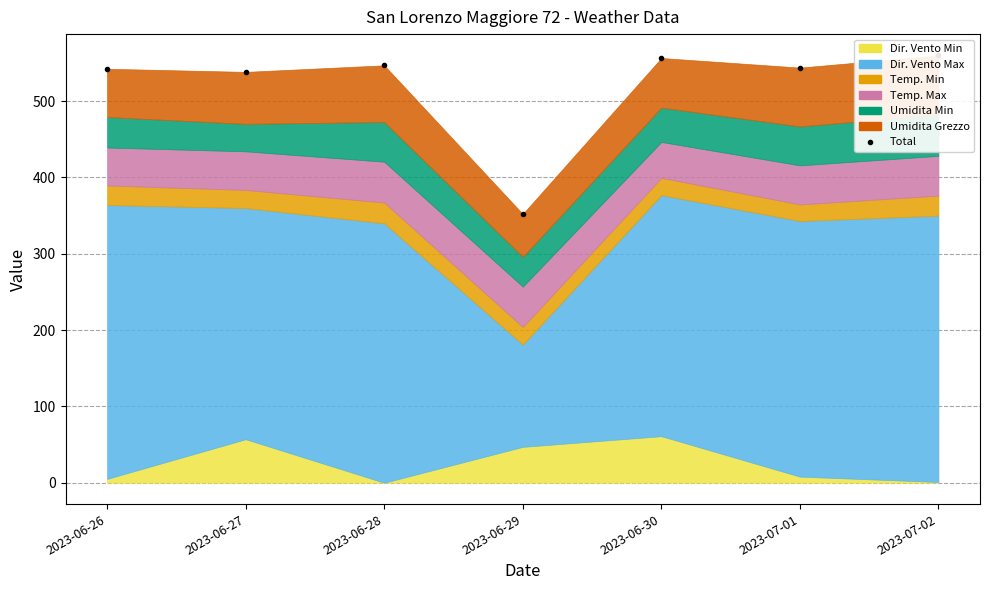

List the labels in order of value, smallest first.

2023-06-29, 2023-06-27, 2023-06-26, 2023-07-01, 2023-06-28, 2023-06-30, 2023-07-02